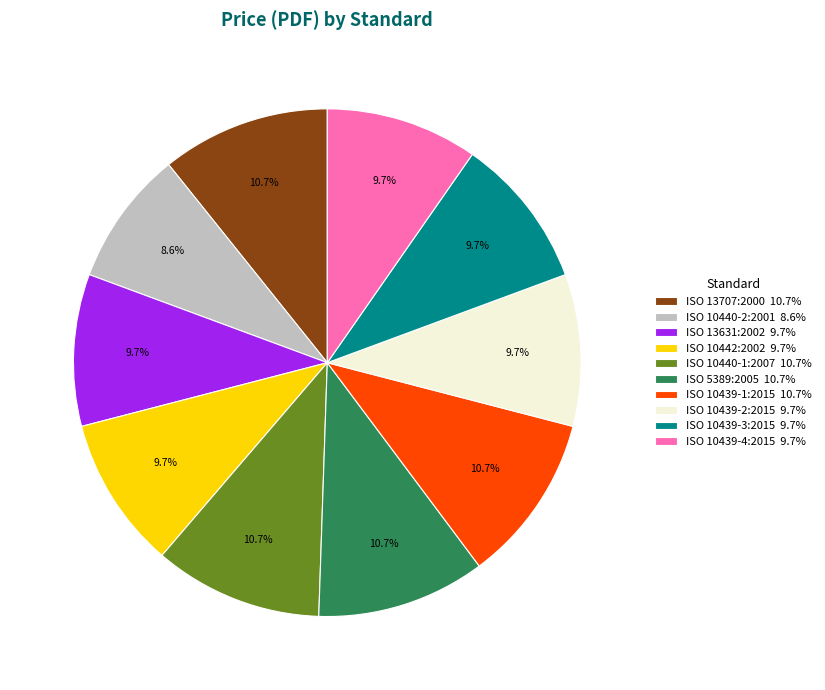

What is the ratio of the value at ISO 10439-4:2015 to the value at ISO 13707:2000?

0.9